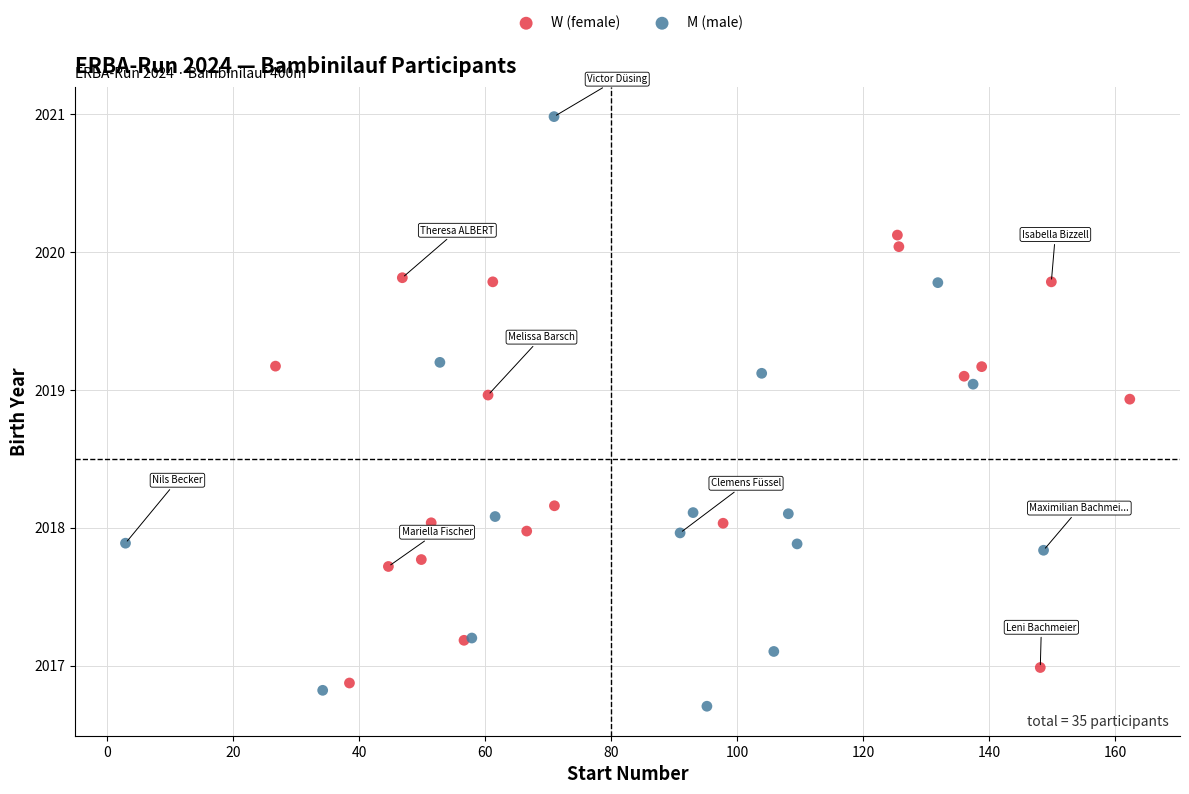

Which series reaches the maximum Y coordinate?

M (male)